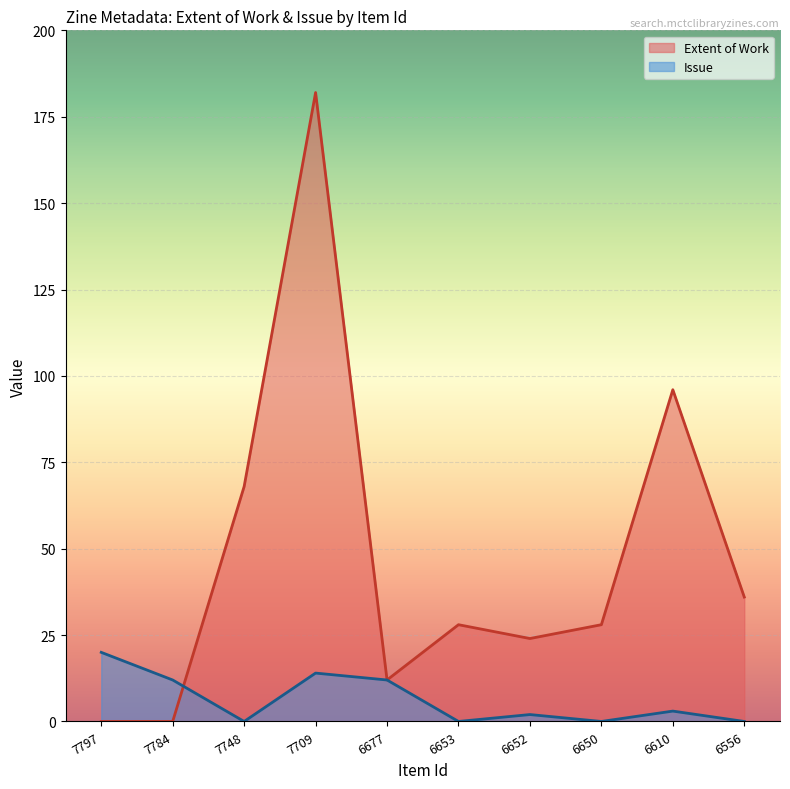

Which category has the lowest value in the Issue series?

7748